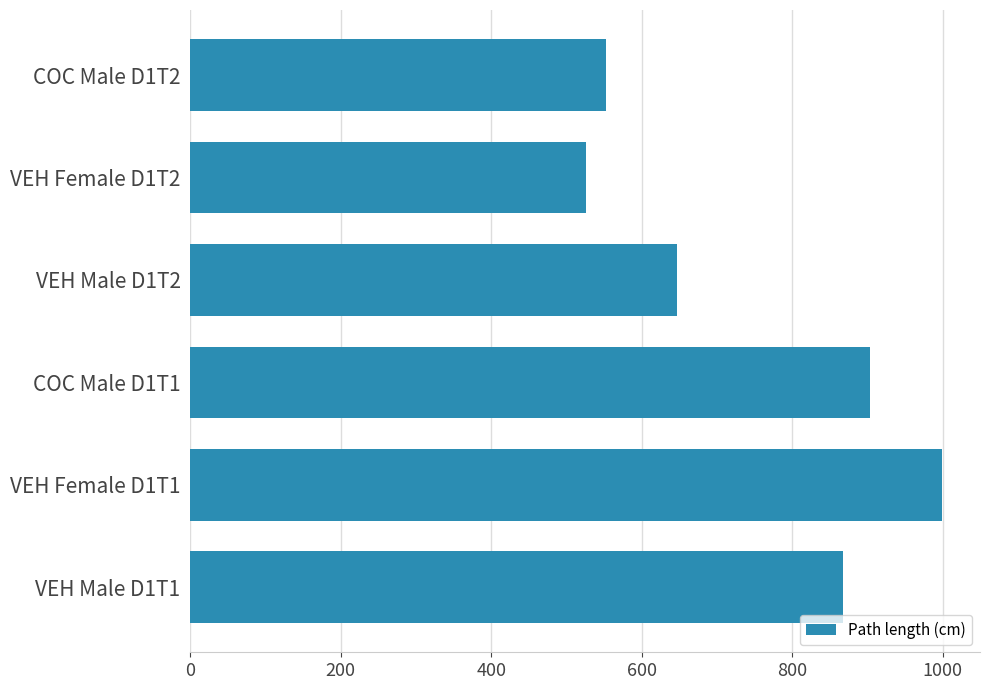

What is the difference between the maximum and minimum values?

473.9